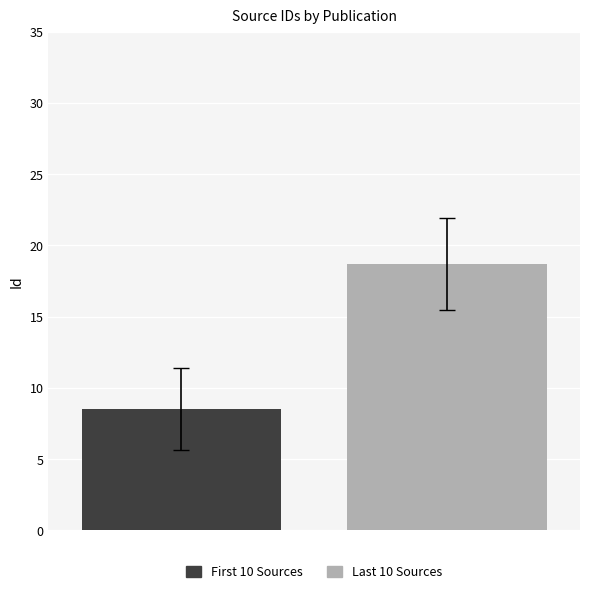

Is the value of First 10 Sources at Desk Release greater than the value of Last 10 Sources at Fintech India News?

No